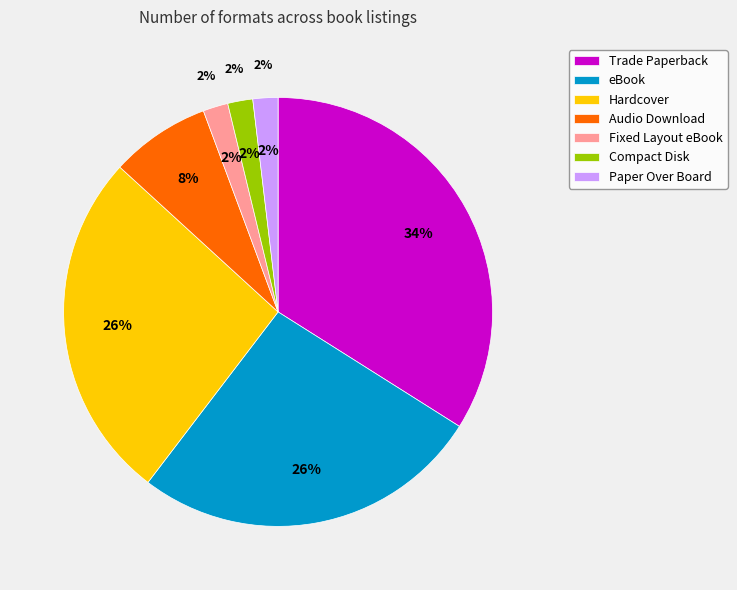

Combined, what portion of the pie is Fixed Layout eBook and Compact Disk?

3.8%